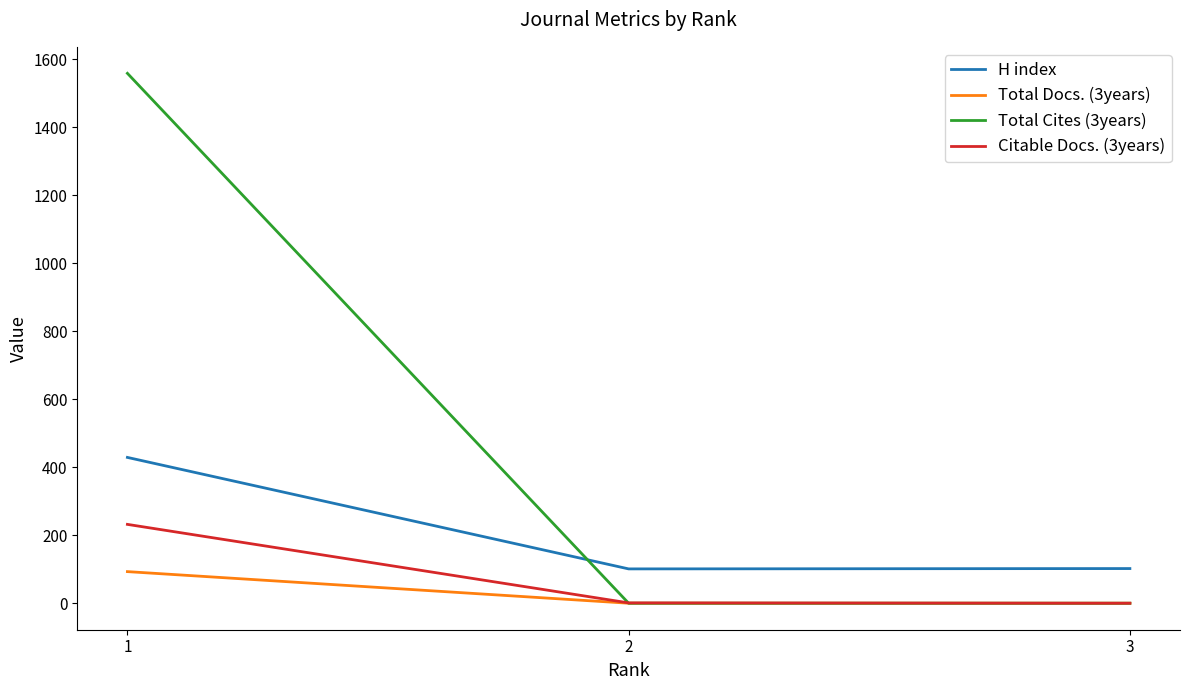

What is the sum of the Total Docs. (3years) values at 1 and 3?

93